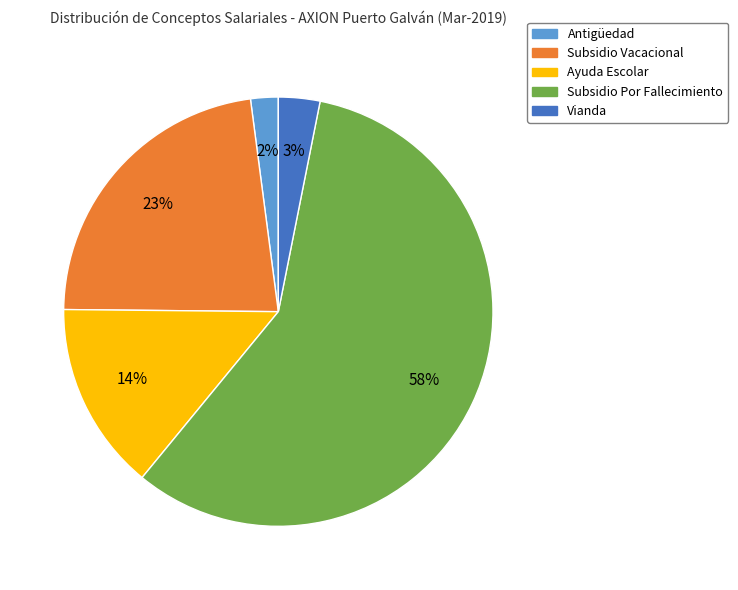

To the nearest percent, what portion does Subsidio Vacacional represent?

23%